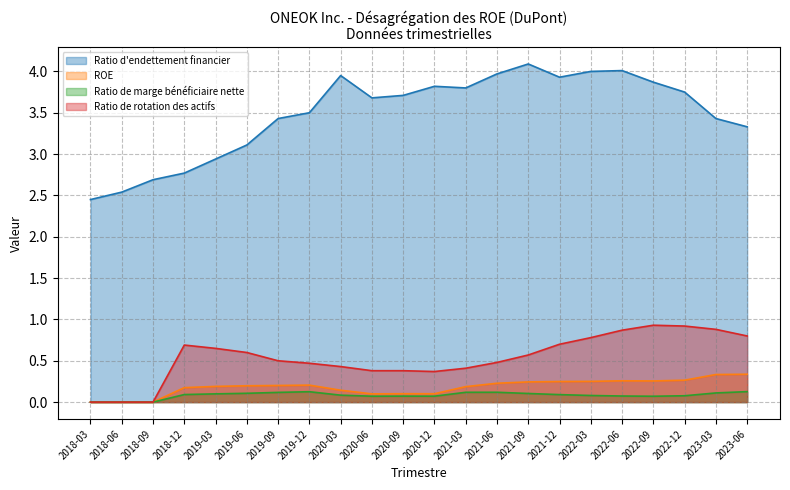

What is the total value across all series at 2021-09?

5.0